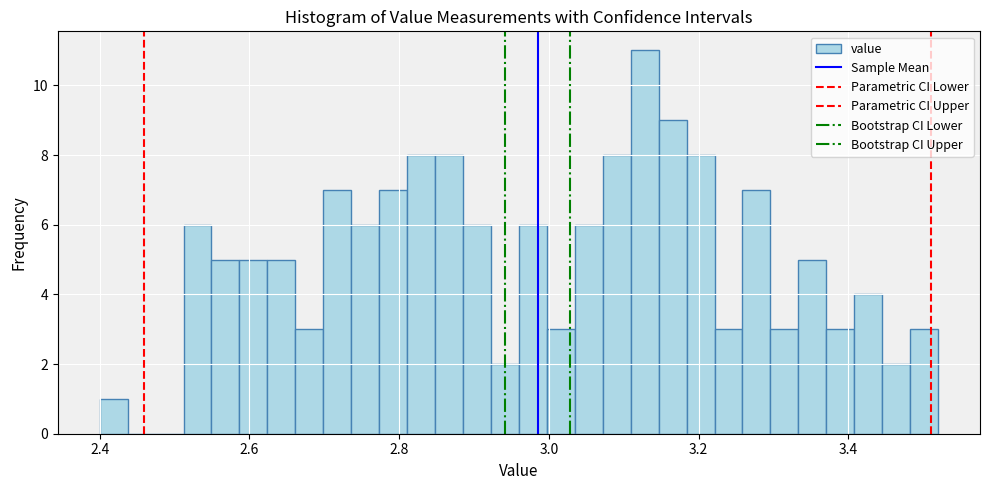

Around what value on the x-axis is the tallest bar? Give the approximate position of its centre, as read against the axis.

3.12